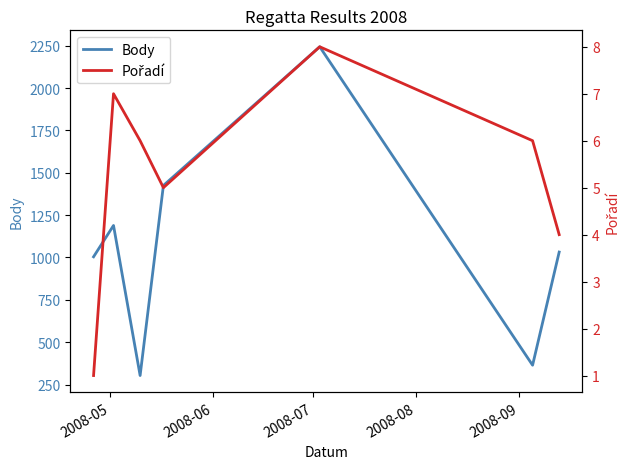

What is the difference between the maximum and minimum values in the Body series?

1941